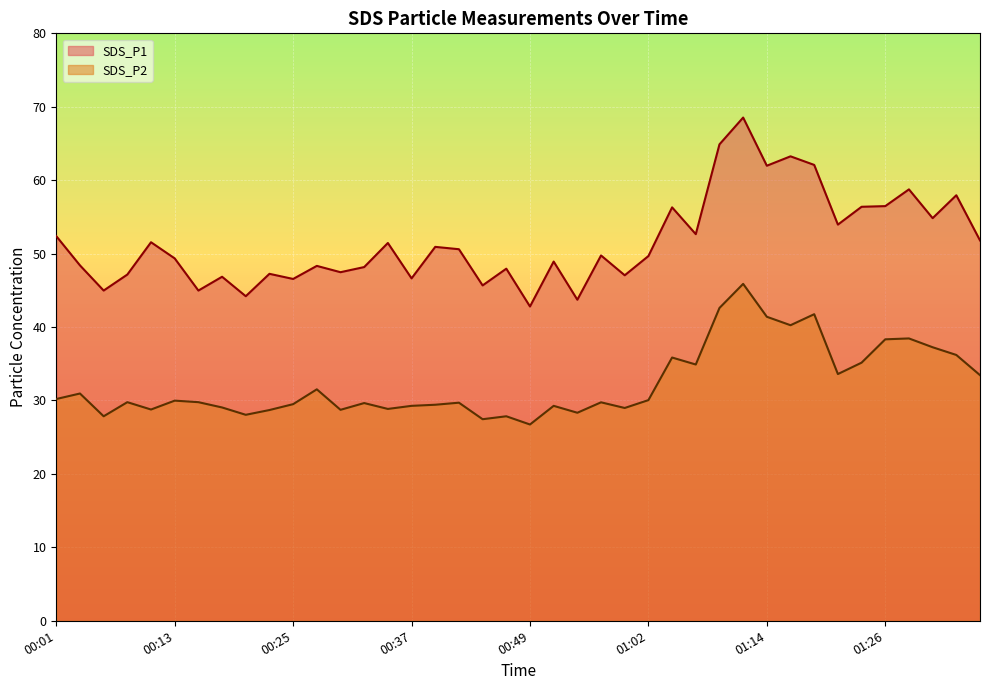

True or false: SDS_P1 has more than 2 interior local peaks.

True